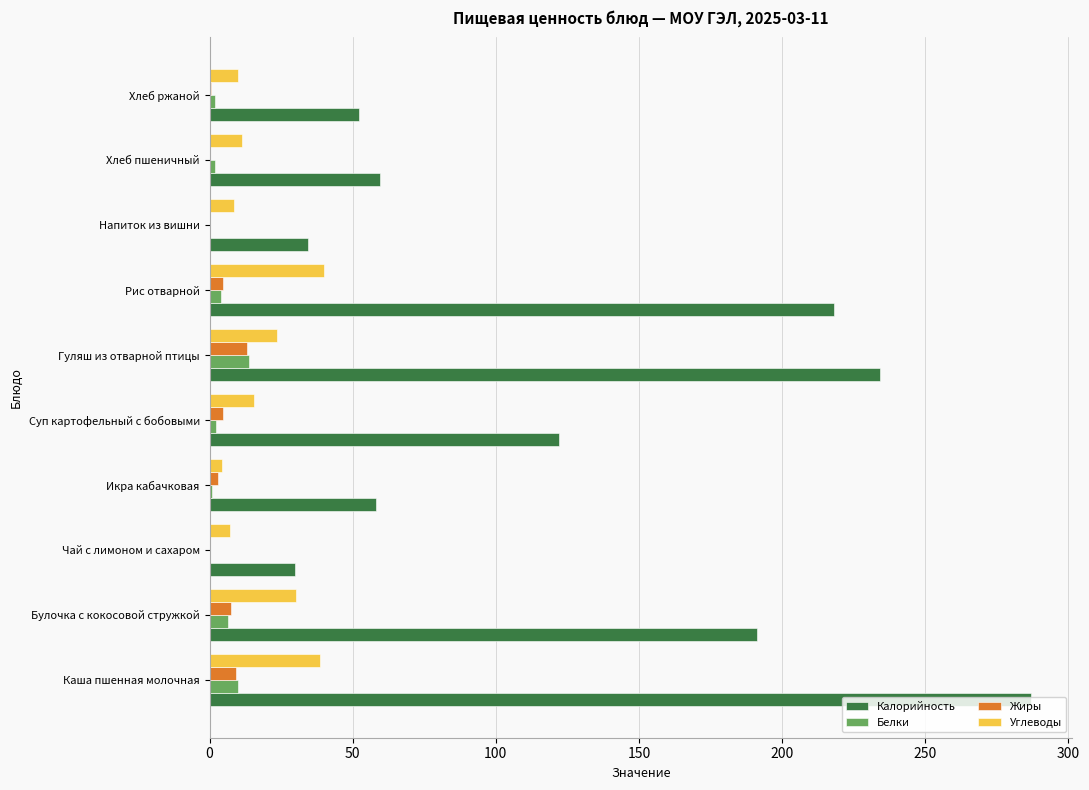

Is it true that Углеводы equals 7.1 at Чай с лимоном и сахаром?

True